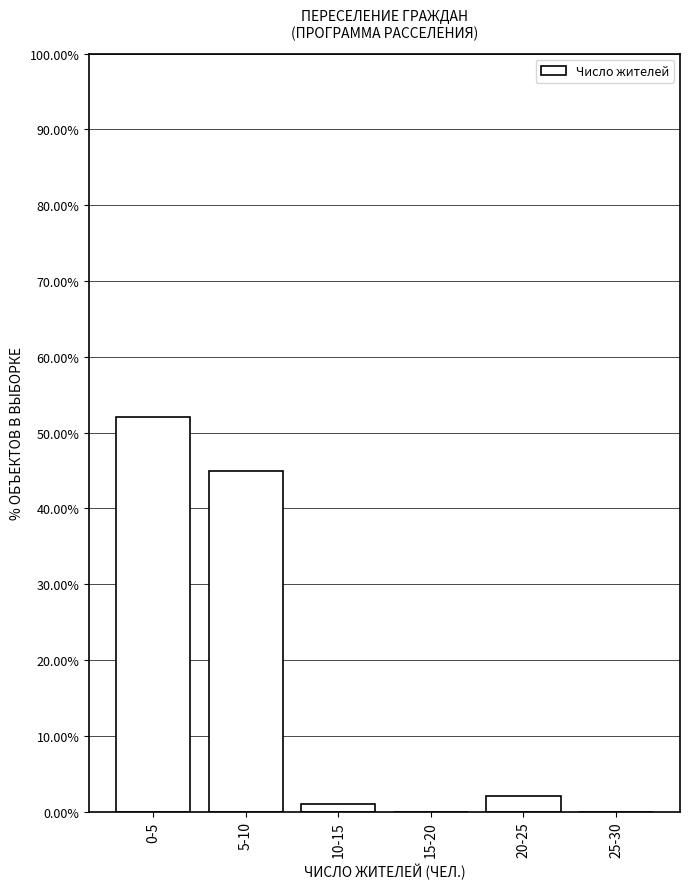

Reading right to left, transcribe all the data shown in this chart.

25-30=0	20-25=2	15-20=0	10-15=1	5-10=45	0-5=52